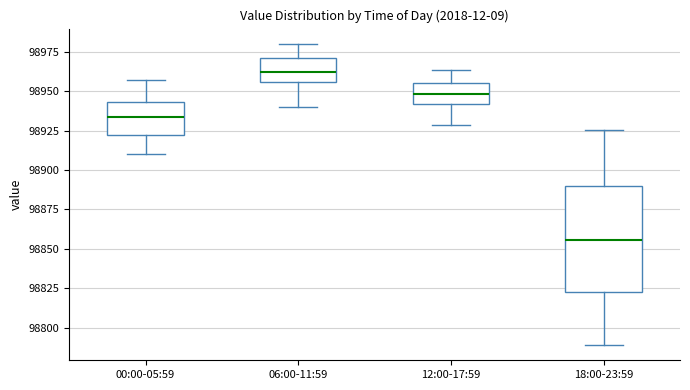

Which box is the tallest, from its lower edge to its upper edge?

18:00-23:59